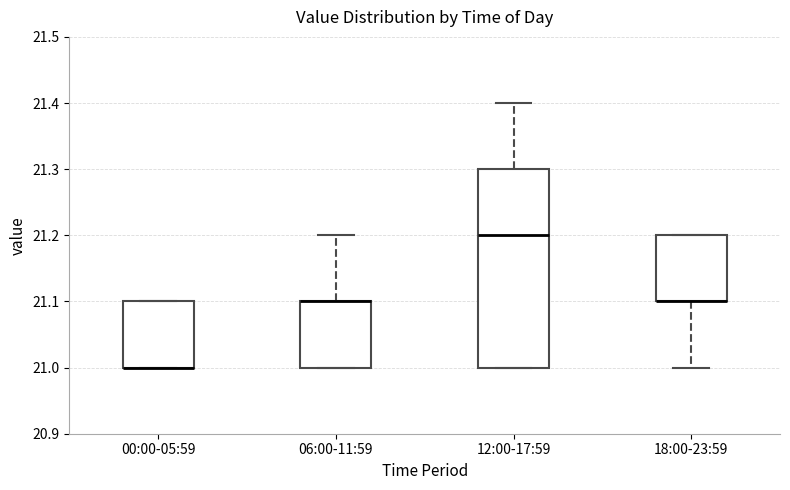

Reading left to right, transcribe this box plot: for each box, give where its median line is, the range the box spans, and where its two whiskers end, as read against the y-axis. The values are not printed on the chart, so give them approximately, as read against the axis.

00:00-05:59: median 21.0 (drawn on the box's lower edge), box 21.0 to 21.1, whiskers 21.0 to 21.1
06:00-11:59: median 21.1 (drawn on the box's upper edge), box 21.0 to 21.1, whiskers 21.0 to 21.2
12:00-17:59: median 21.2, box 21.0 to 21.3, whiskers 21.0 to 21.4
18:00-23:59: median 21.1 (drawn on the box's lower edge), box 21.1 to 21.2, whiskers 21.0 to 21.2